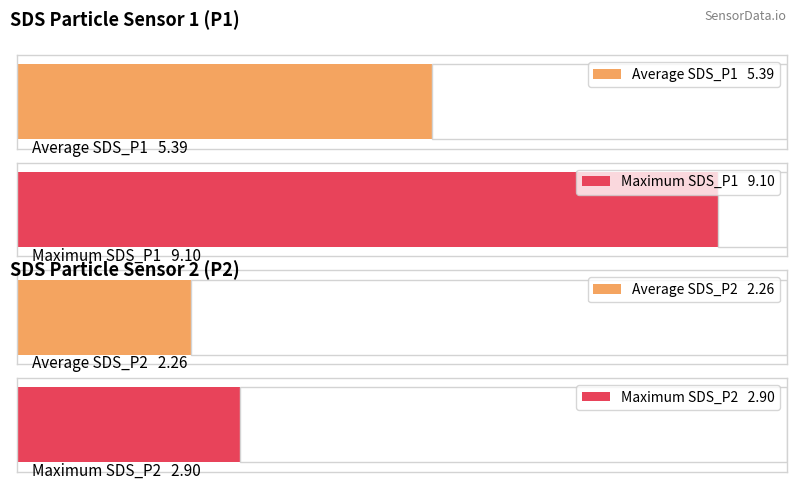

List the series in order of their peak value, lowest first.

SDS_P2, SDS_P1